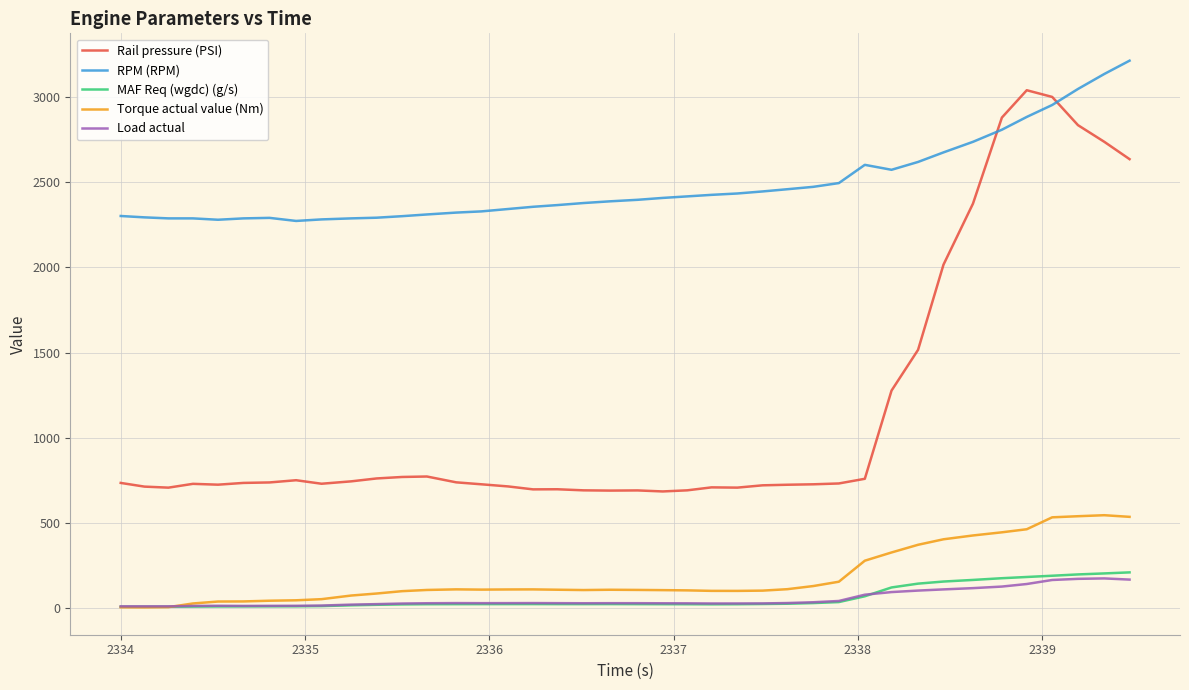

True or false: MAF Req (wgdc) (g/s) and Rail pressure (PSI) intersect in this chart.

False